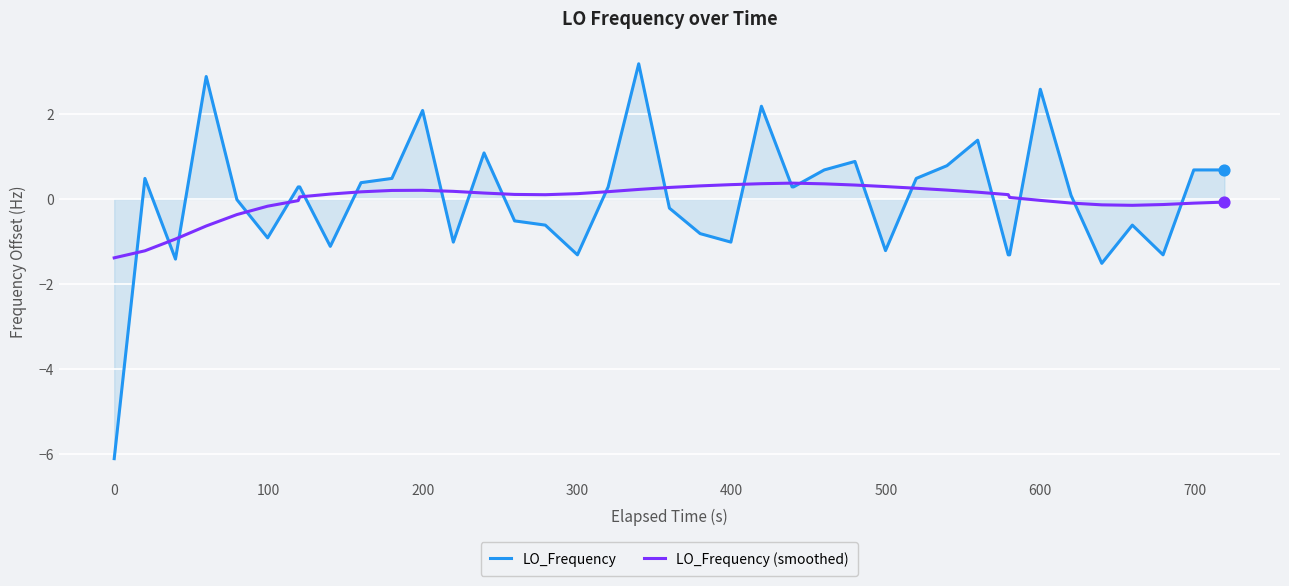

Which series has the largest range (max minus min)?

LO_Frequency